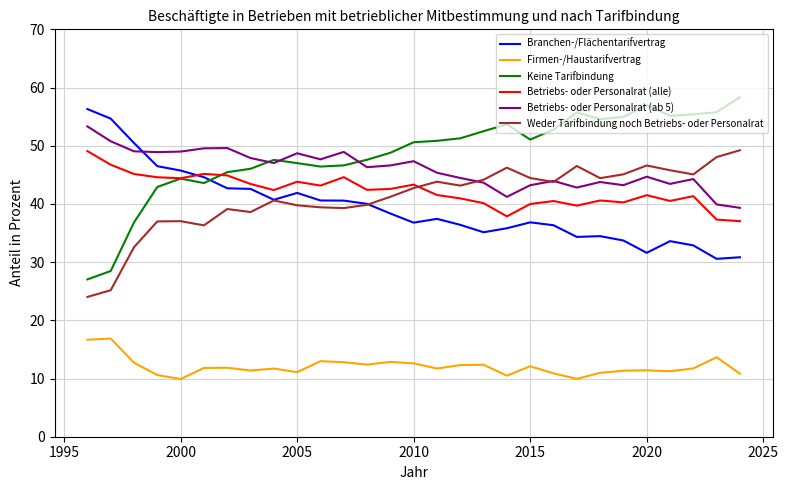

True or false: Firmen-/Haustarifvertrag and Weder Tarifbindung noch Betriebs- oder Personalrat cross at least once.

False